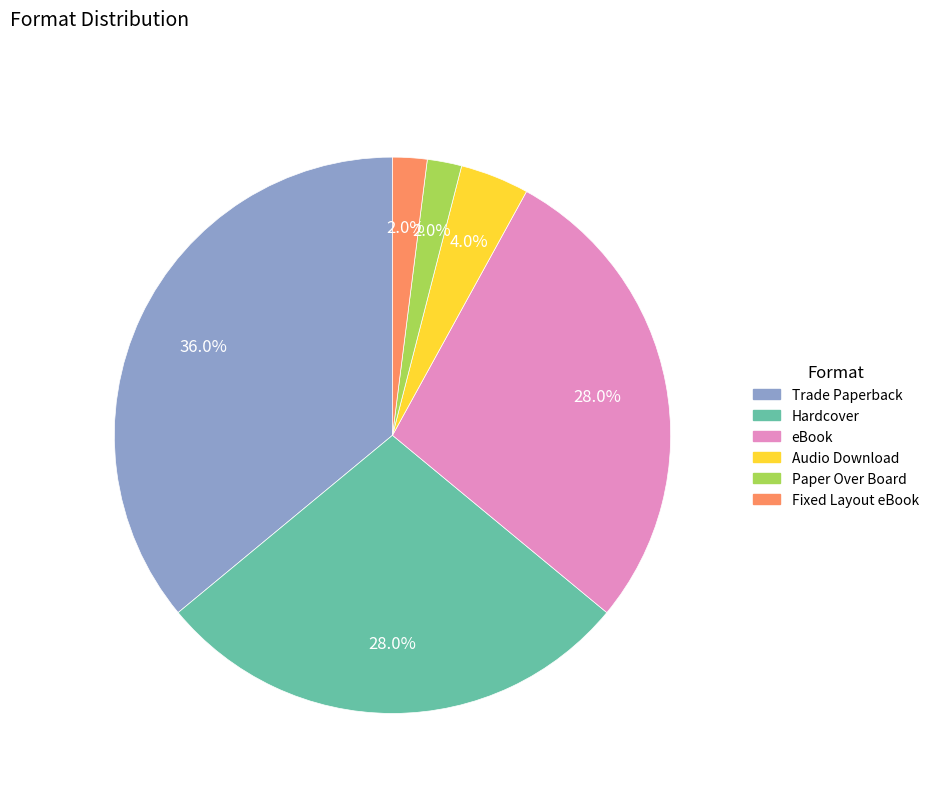

To the nearest percent, what percentage of the pie is Fixed Layout eBook?

2%